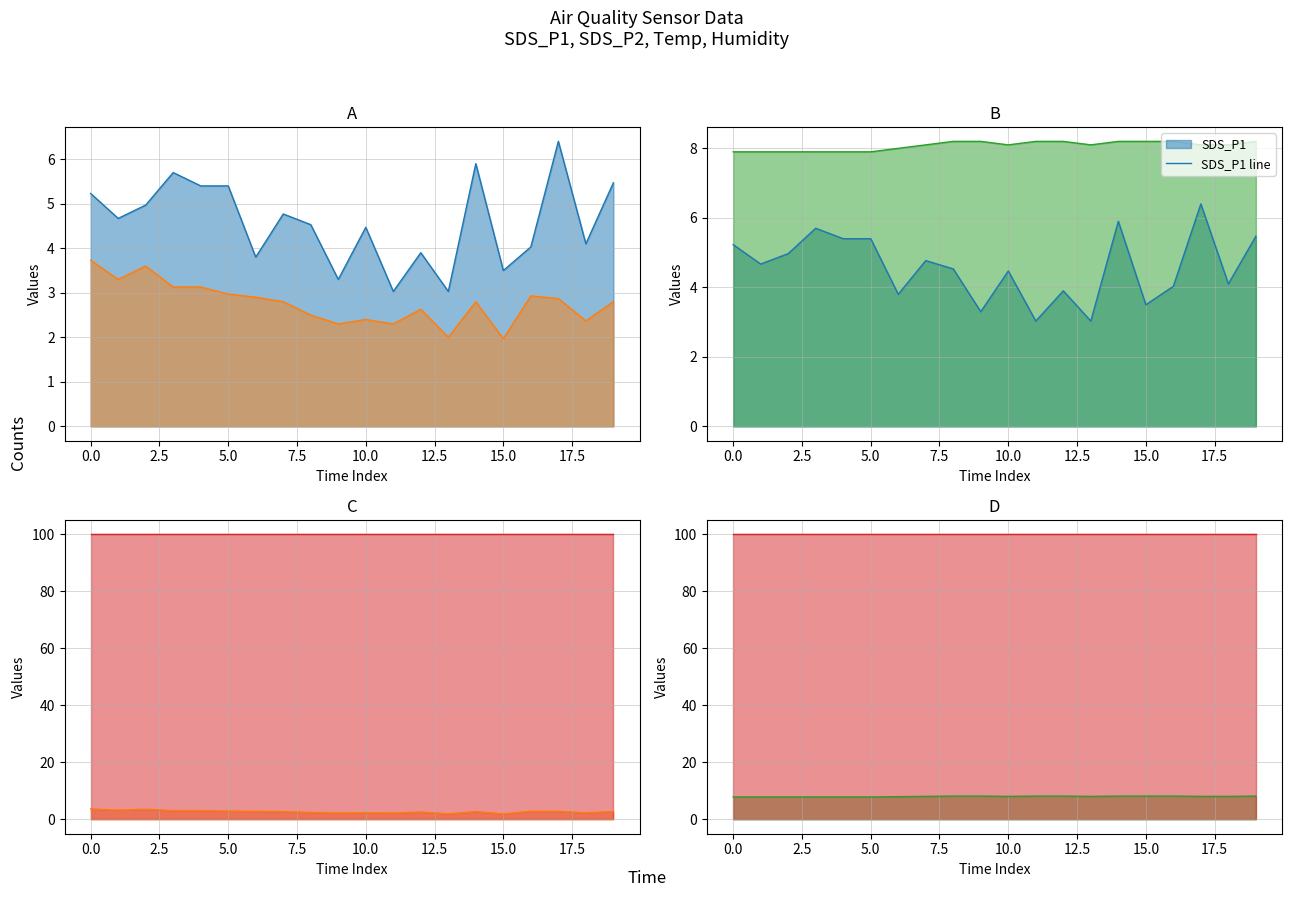

At 19, list the series in order from largest to smallest.

Humidity line, Temp line, SDS_P1 line, SDS_P2 line